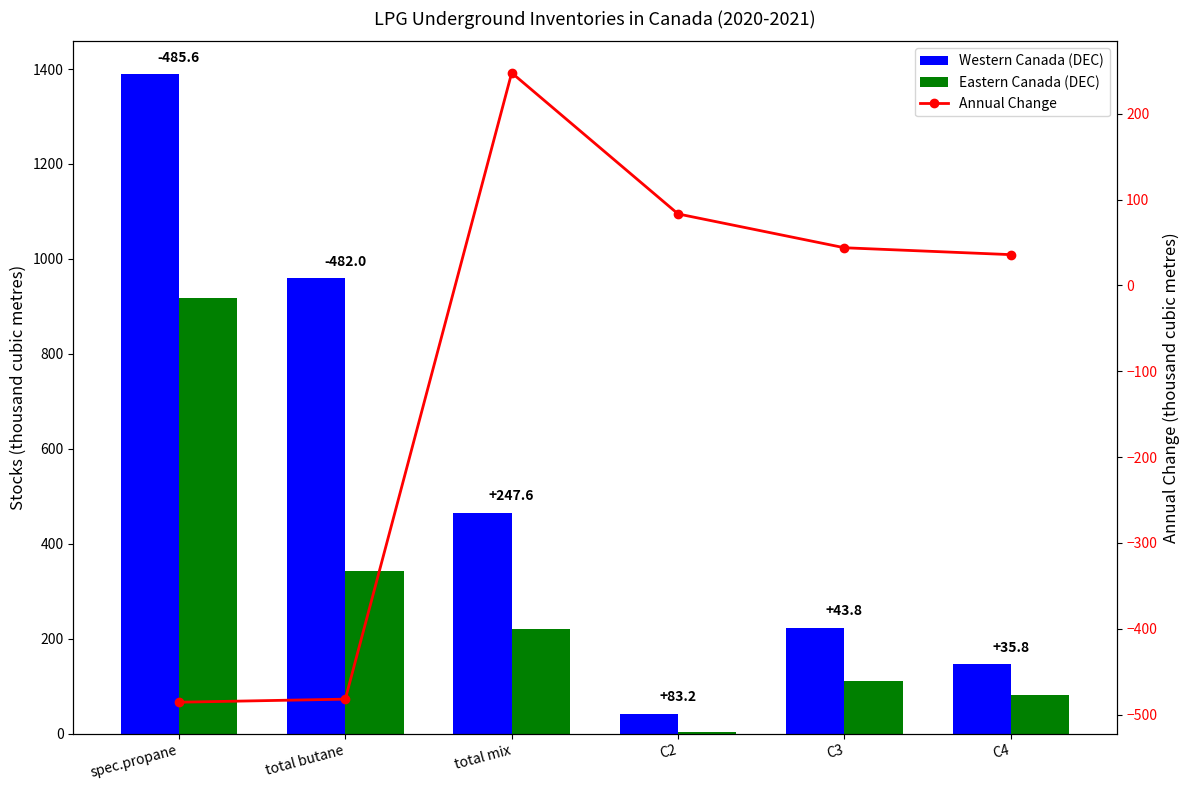

What is the label of the 3rd bar from the right?

C2